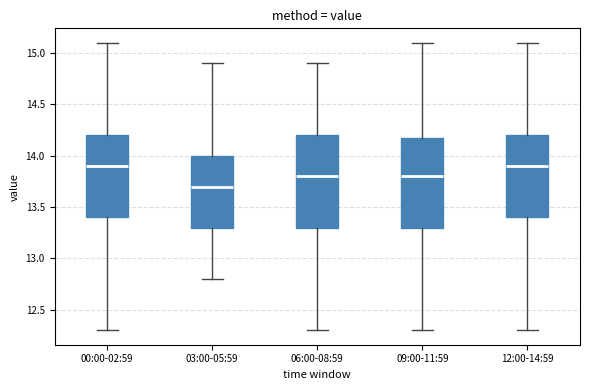

Reading left to right, transcribe this box plot: for each box, give where its median line is, the range the box spans, and where its two whiskers end, as read against the y-axis. The values are not printed on the chart, so give them approximately, as read against the axis.

00:00-02:59: median 13.9, box 13.4 to 14.2, whiskers 12.3 to 15.1
03:00-05:59: median 13.7, box 13.3 to 14.0, whiskers 12.8 to 14.9
06:00-08:59: median 13.8, box 13.3 to 14.2, whiskers 12.3 to 14.9
09:00-11:59: median 13.8, box 13.3 to 14.2, whiskers 12.3 to 15.1
12:00-14:59: median 13.9, box 13.4 to 14.2, whiskers 12.3 to 15.1